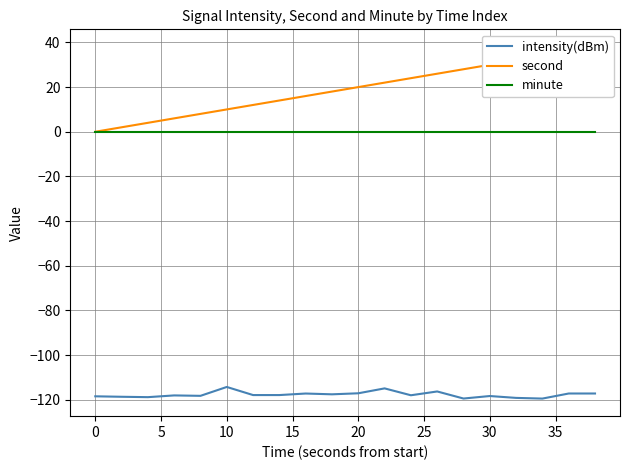

The value of intensity(dBm) at 10 is -165.4. True or false?

False